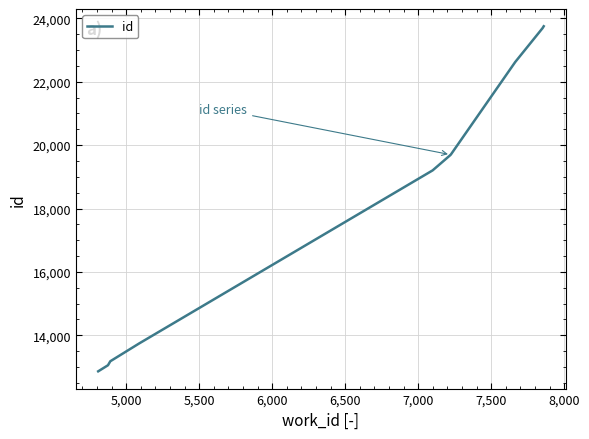

Reading right to left, transcribe all the data shown in this chart.

23751	23691	22624	19697	19696	19203	13740	13180	13054	12862